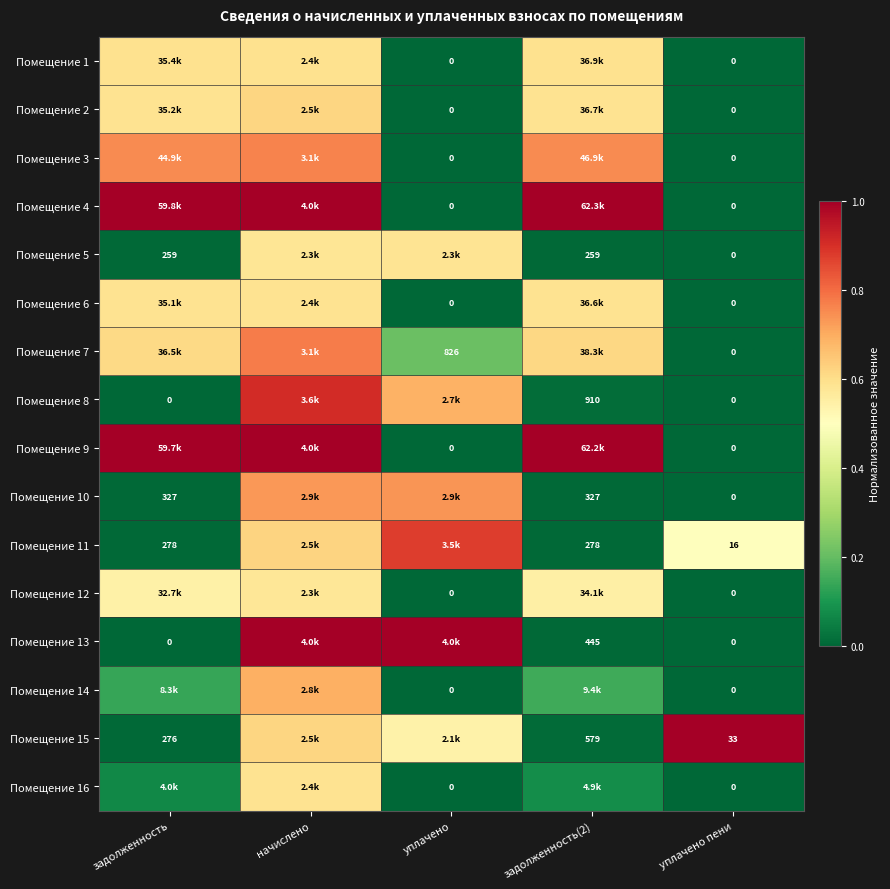

Is the value of Помещение 11 at уплачено пени greater than the value of Помещение 7 at уплачено?

No